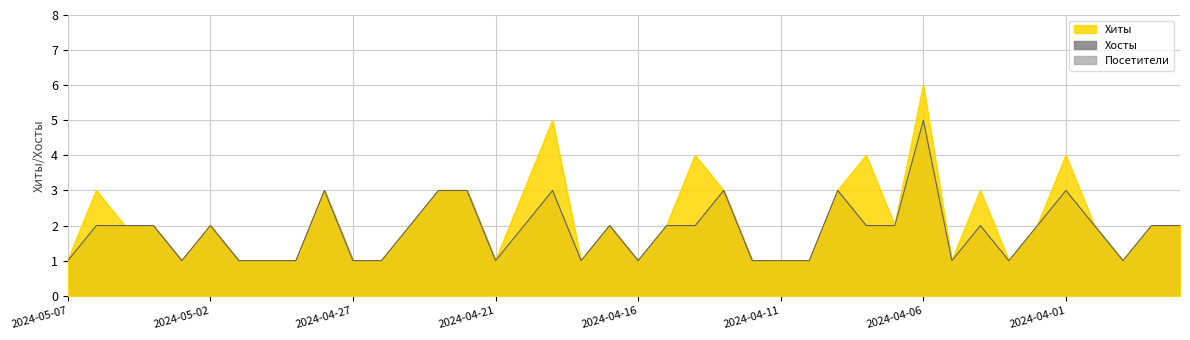

True or false: Хосты and Хиты intersect in this chart.

False